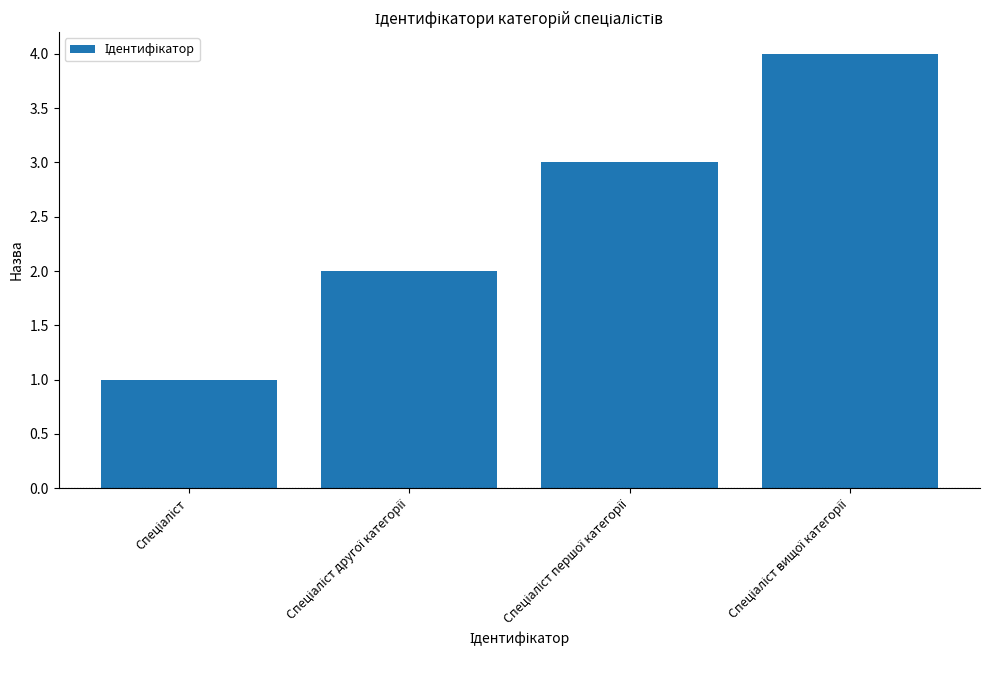

What is the difference between the maximum and minimum values?

3